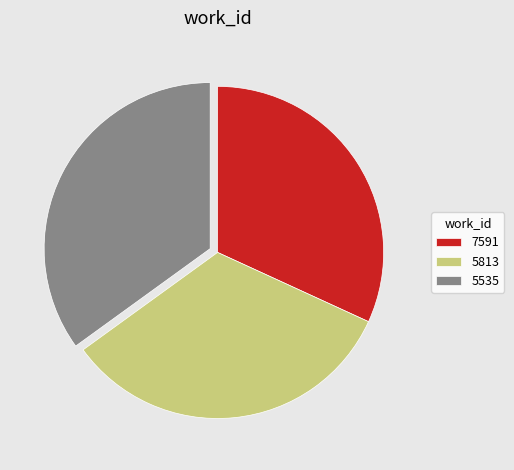

Does 7591 represent more than half of the total?

No